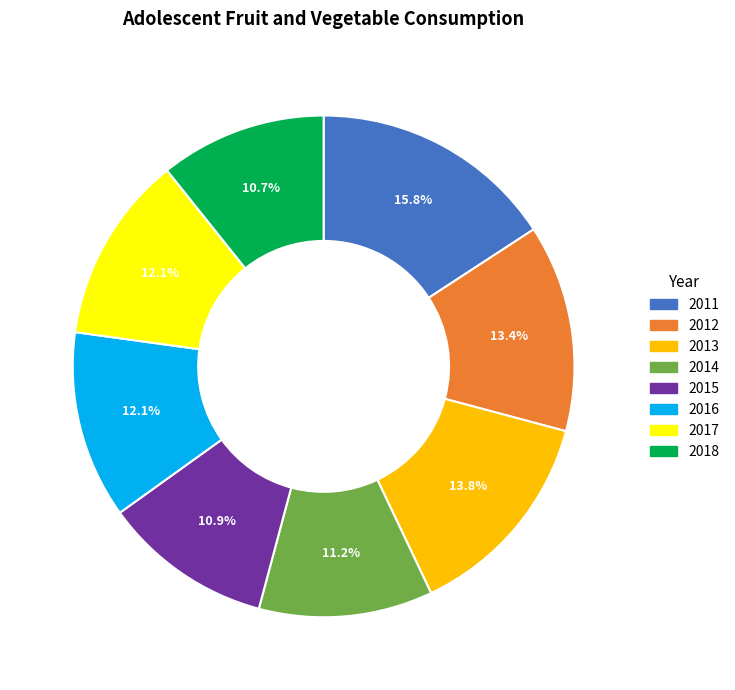

True or false: 2012 accounts for 19% of the total.

False